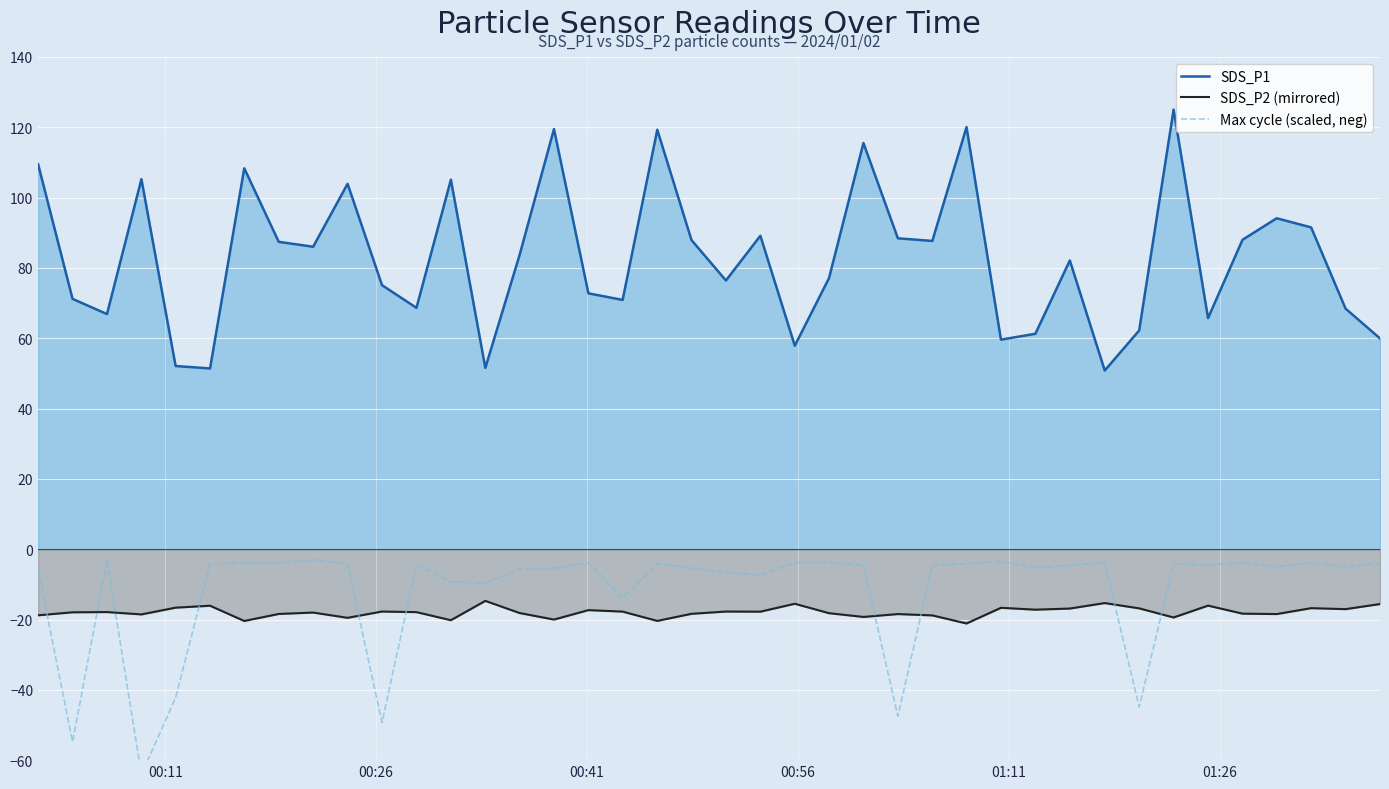

How many values in the Max cycle (scaled, neg) series are below -4?

28